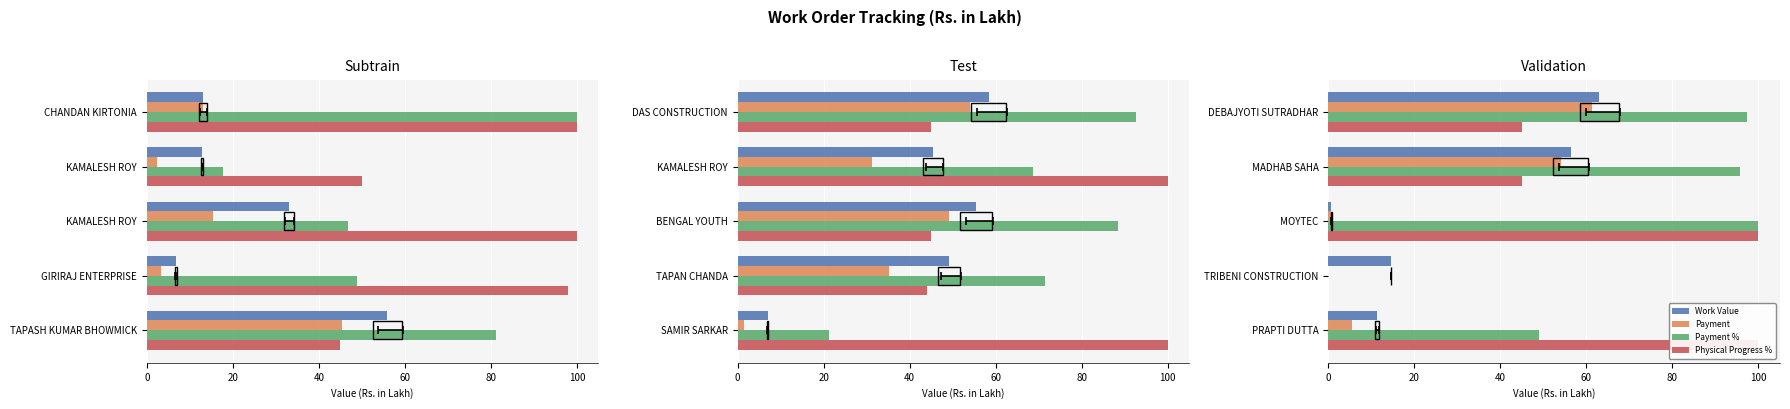

What is the sum of the Payment % values at MOYTEC and TRIBENI CONSTRUCTION?

100.0